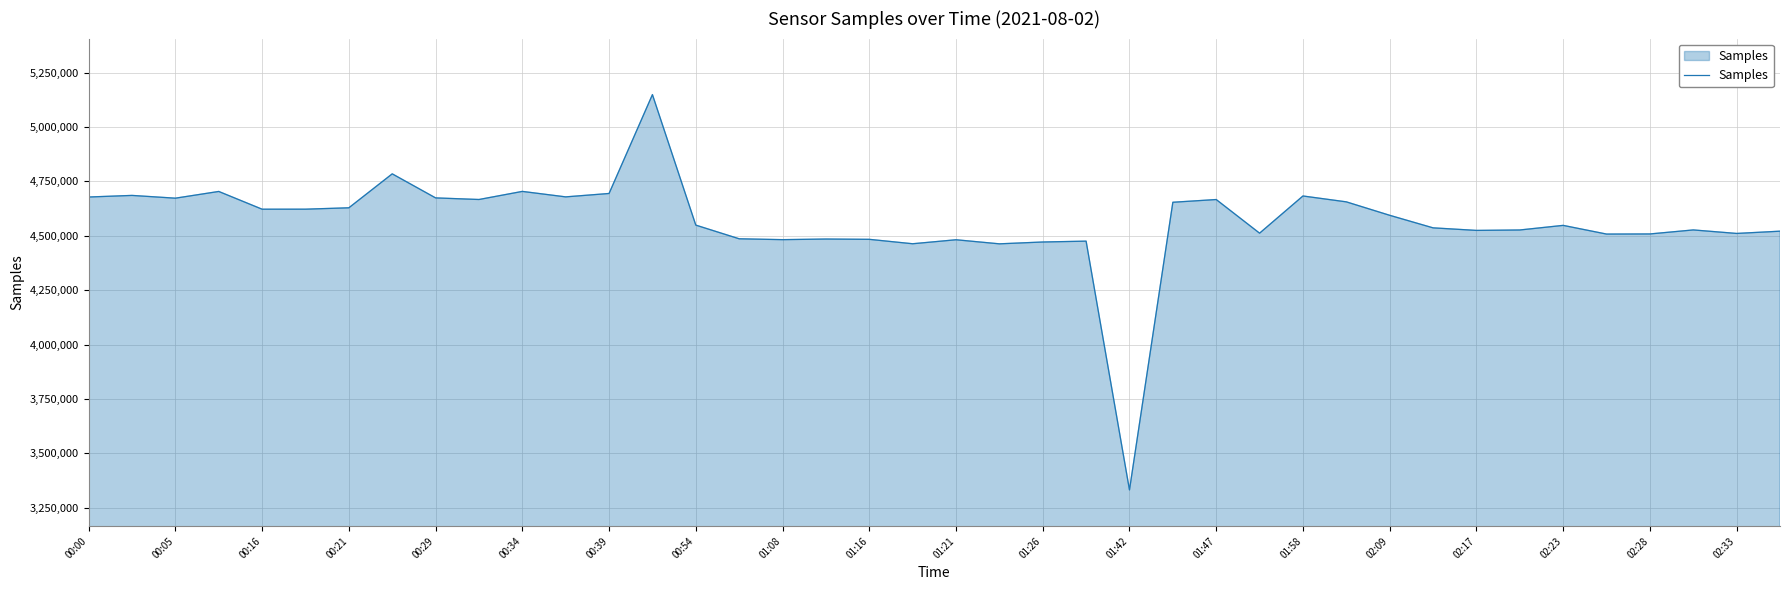

What is the sum of all values?

182609505